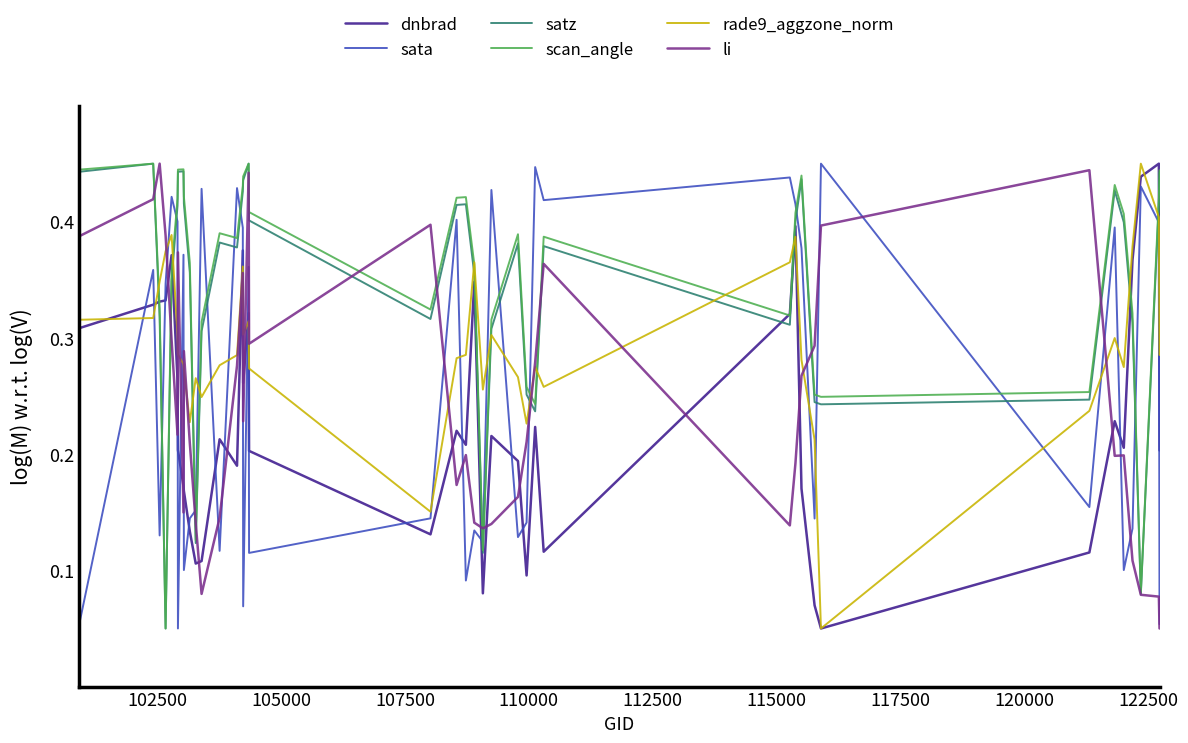

True or false: li and dnbrad intersect in this chart.

True